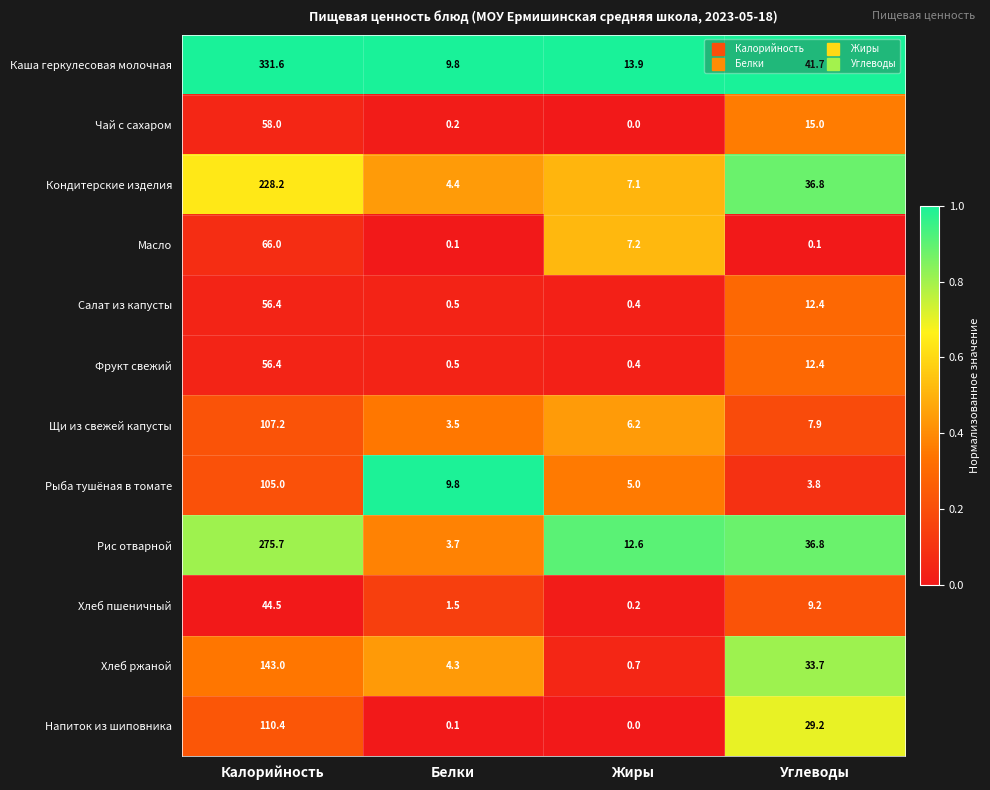

What is the average value of the Кондитерские изделия series?

69.1